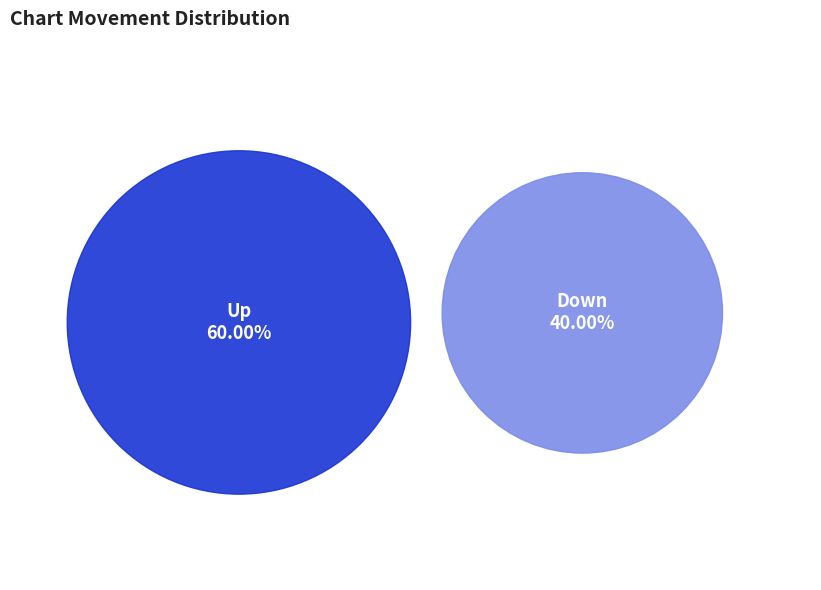

To the nearest percent, what is the average slice percentage?

50%